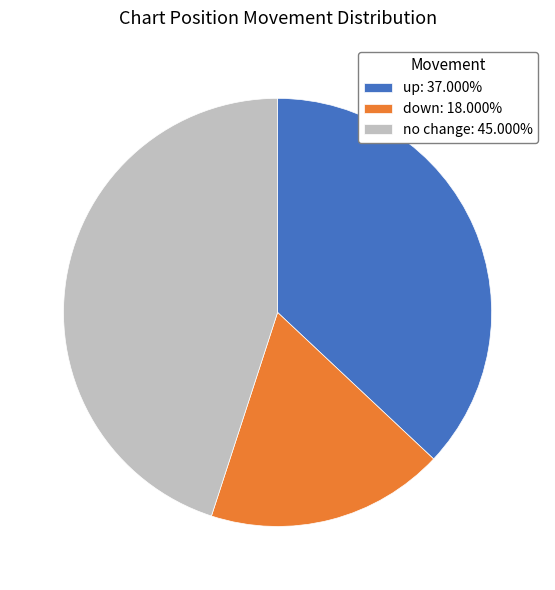

How many segments does this pie chart have?

3